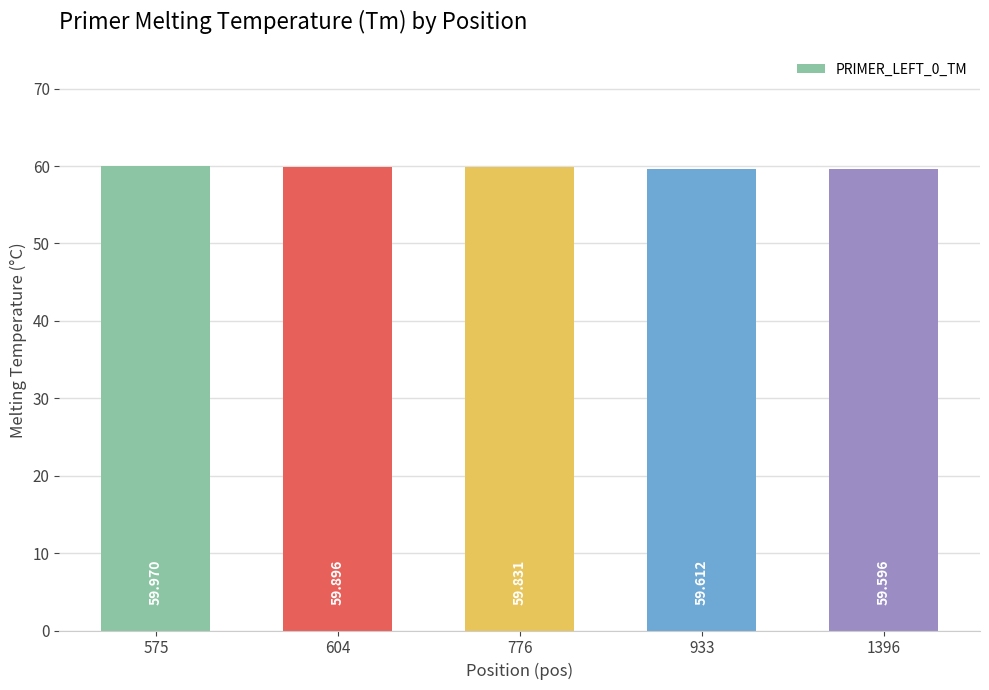

What is the value of the 4th bar from the left?

59.6